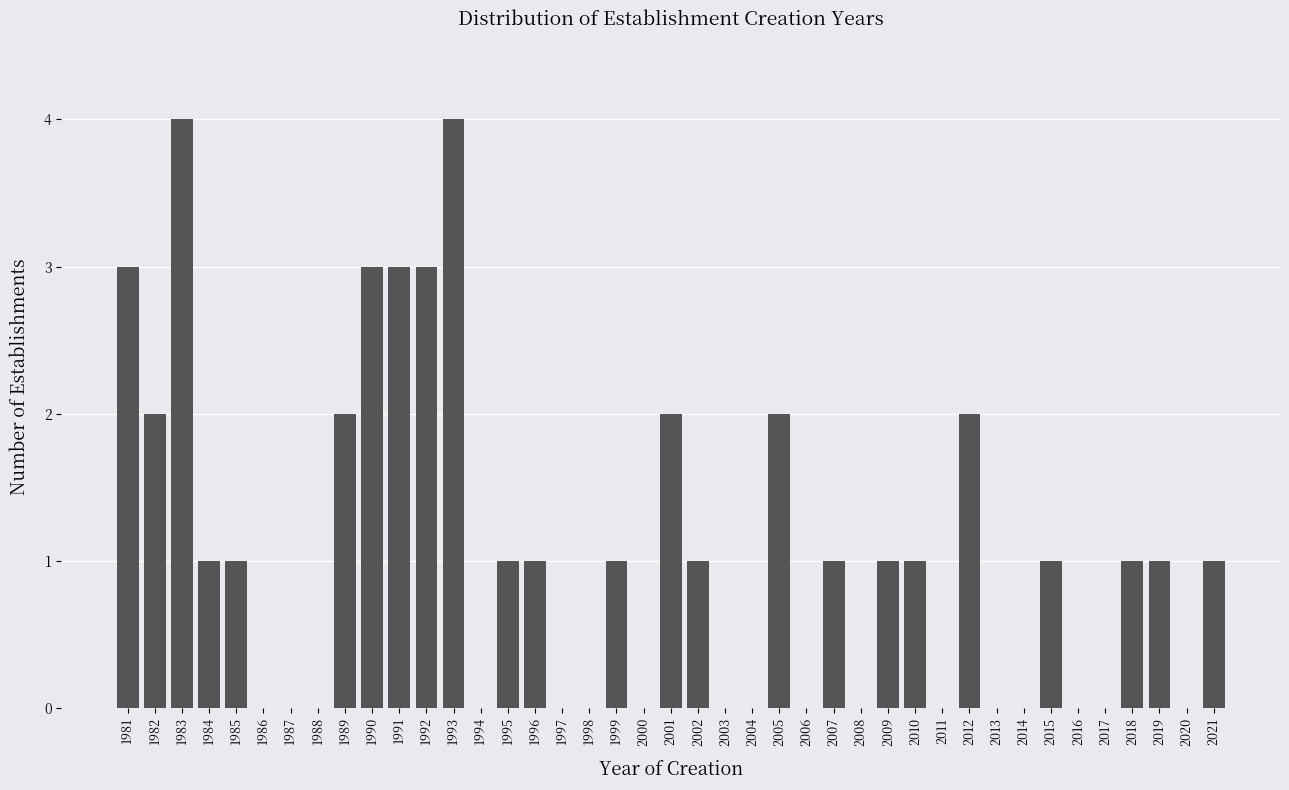

Between 1999 and 2005, which is larger?

2005